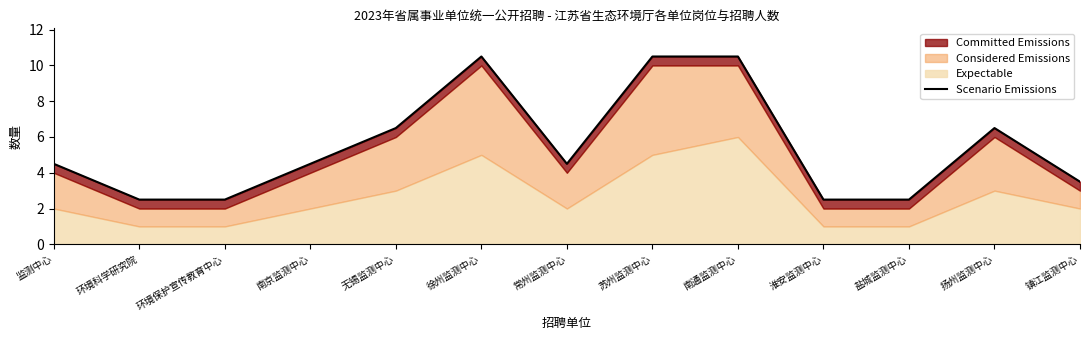

Which label corresponds to the largest value in the chart?

徐州监测中心